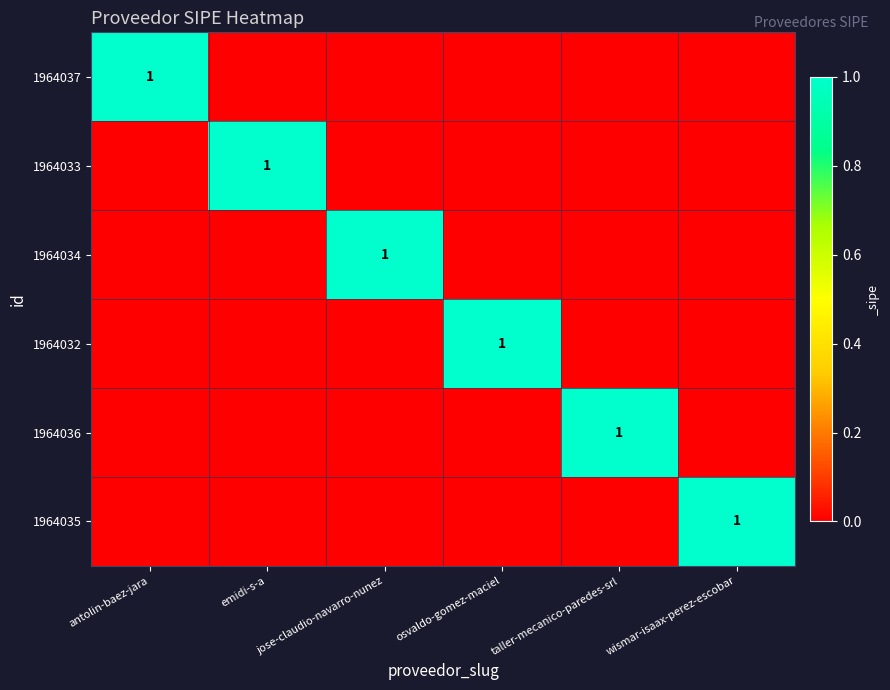

True or false: 1964033 has a value of 1 at emidi-s-a.

True